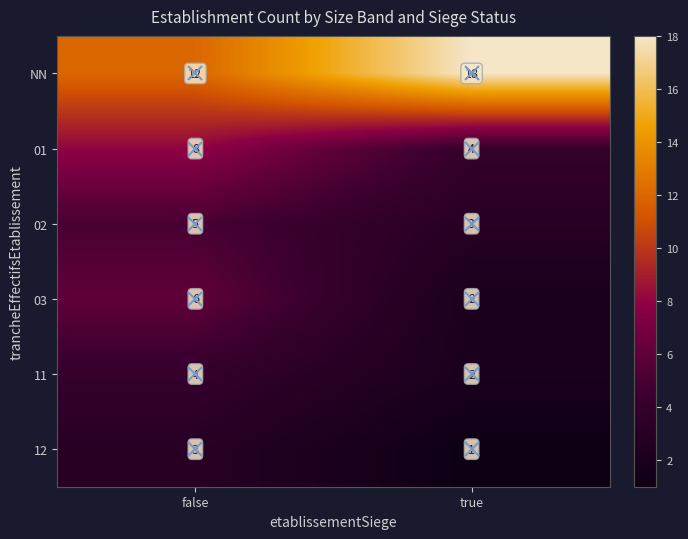

What is the smallest value displayed?

1